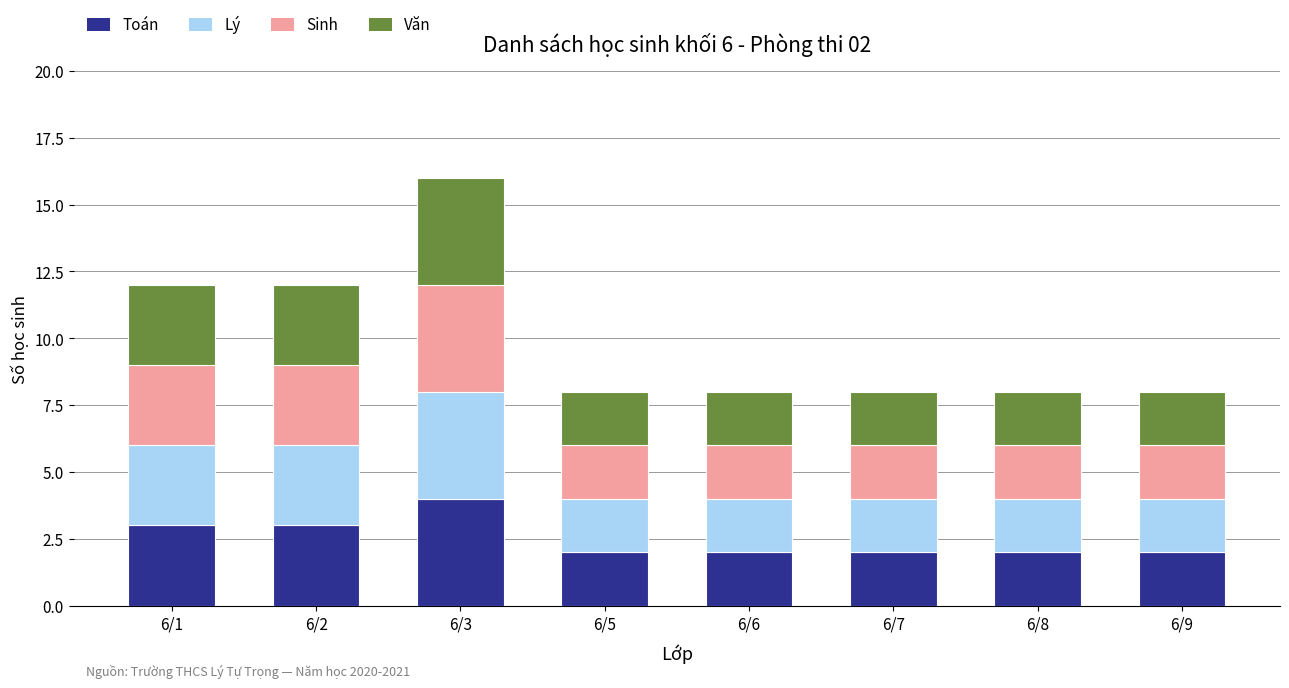

What is the total value across all series at 6/6?

8